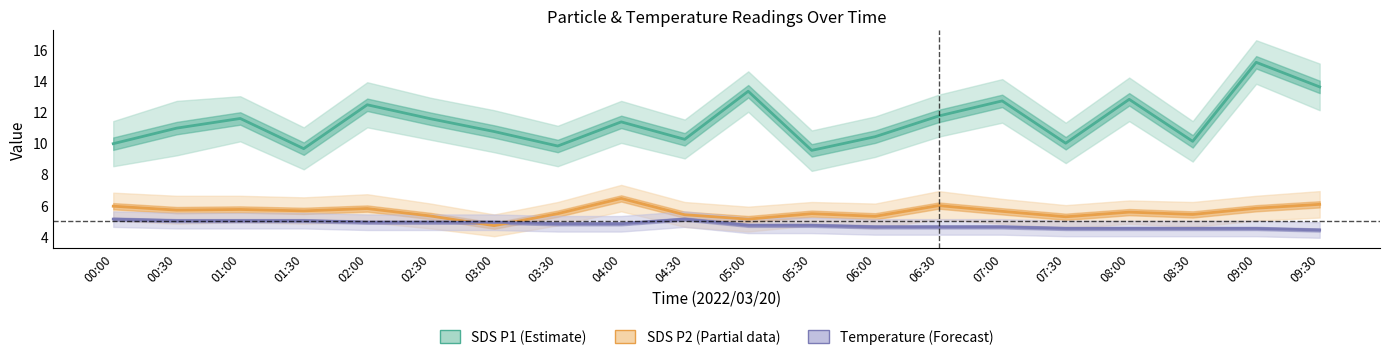

Is this an area chart (filled region under the line)?

No